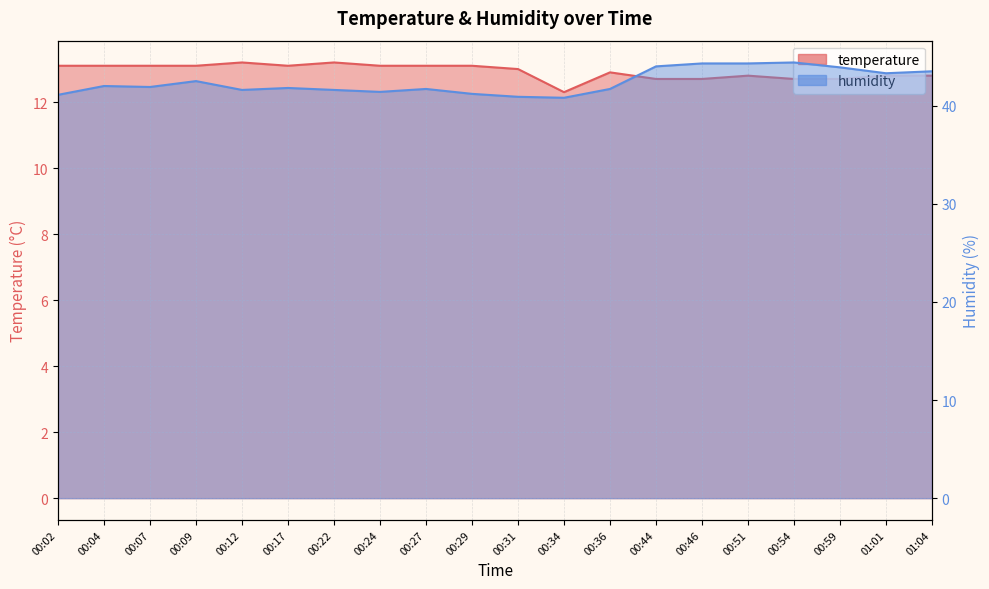

At which label does humidity reach its minimum?

00:34